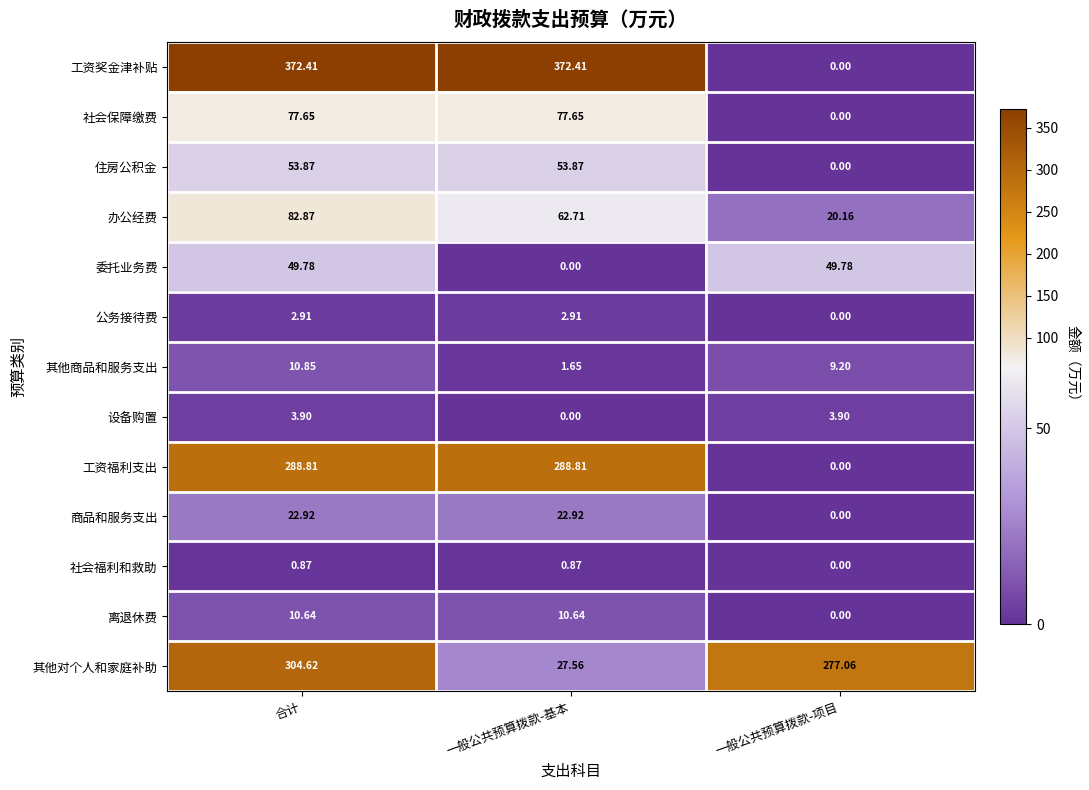

At which label does 社会福利和救助 reach its minimum?

一般公共预算拨款-项目